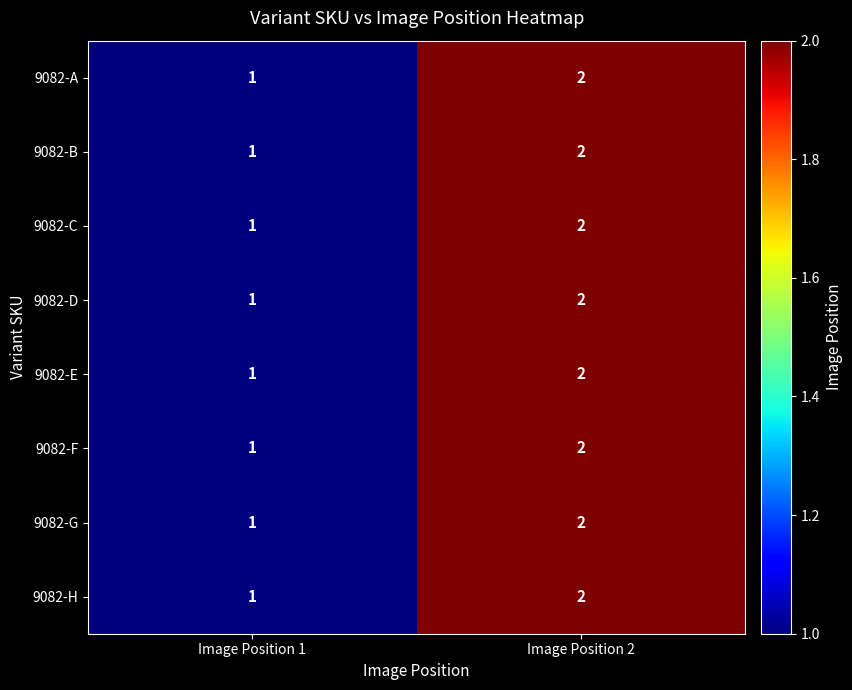

What is the sum of the 9082-D values at Image Position 2 and Image Position 1?

3